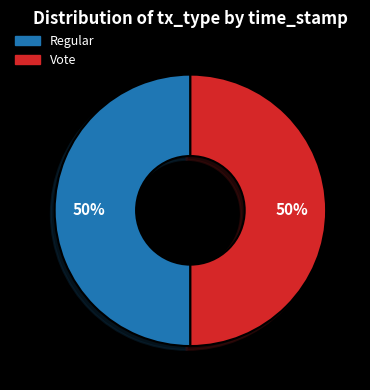

To the nearest percent, what percentage of the pie is Regular?

50%